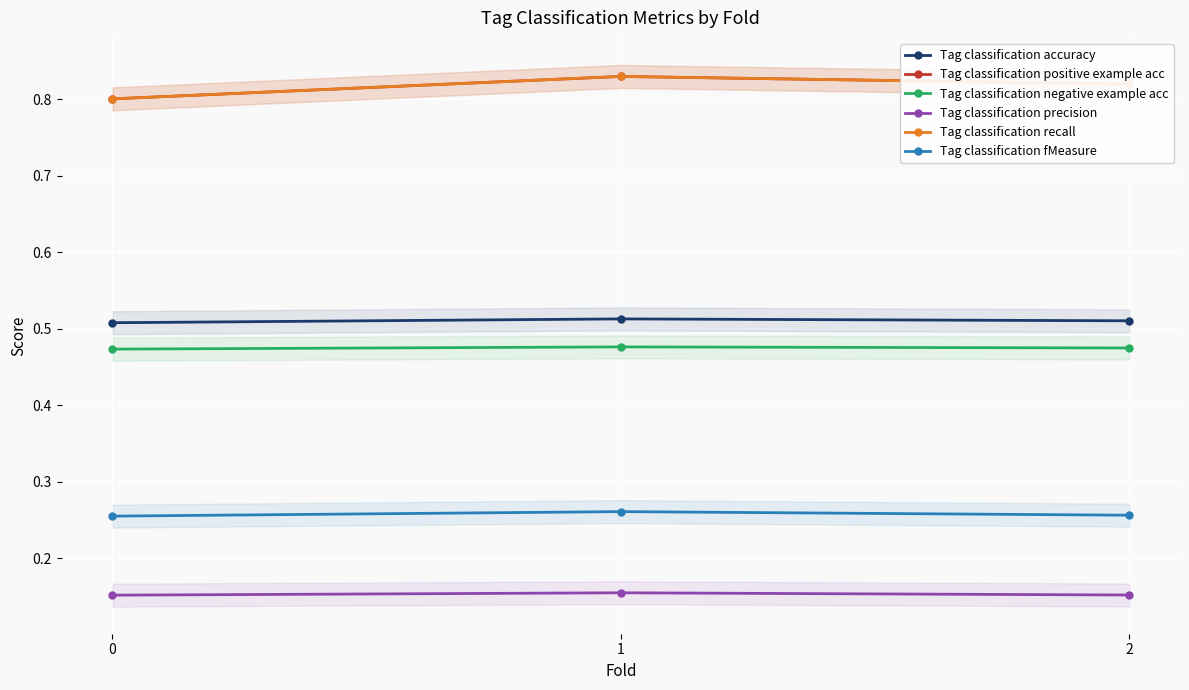

At which category is the sum across all series the highest?

1